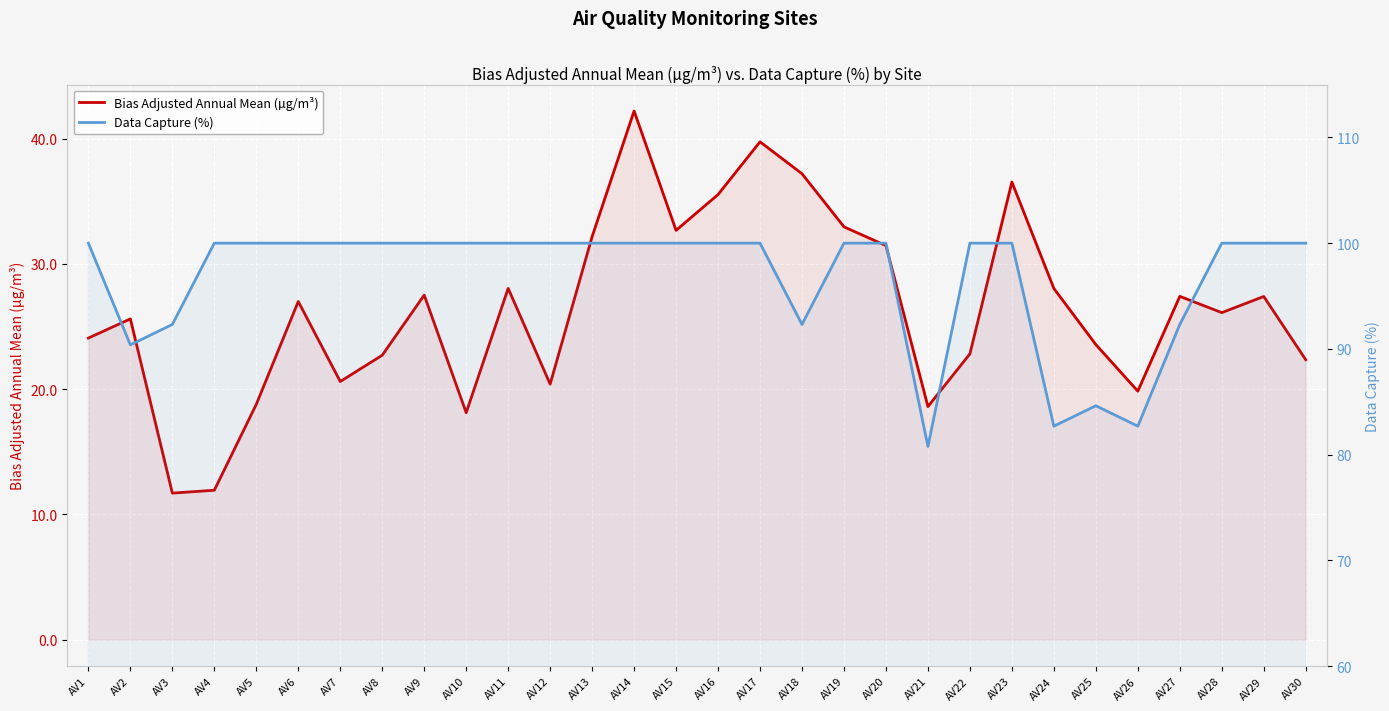

At which category does Bias Adjusted Annual Mean (µg/m³) reach its first local valley?

AV3